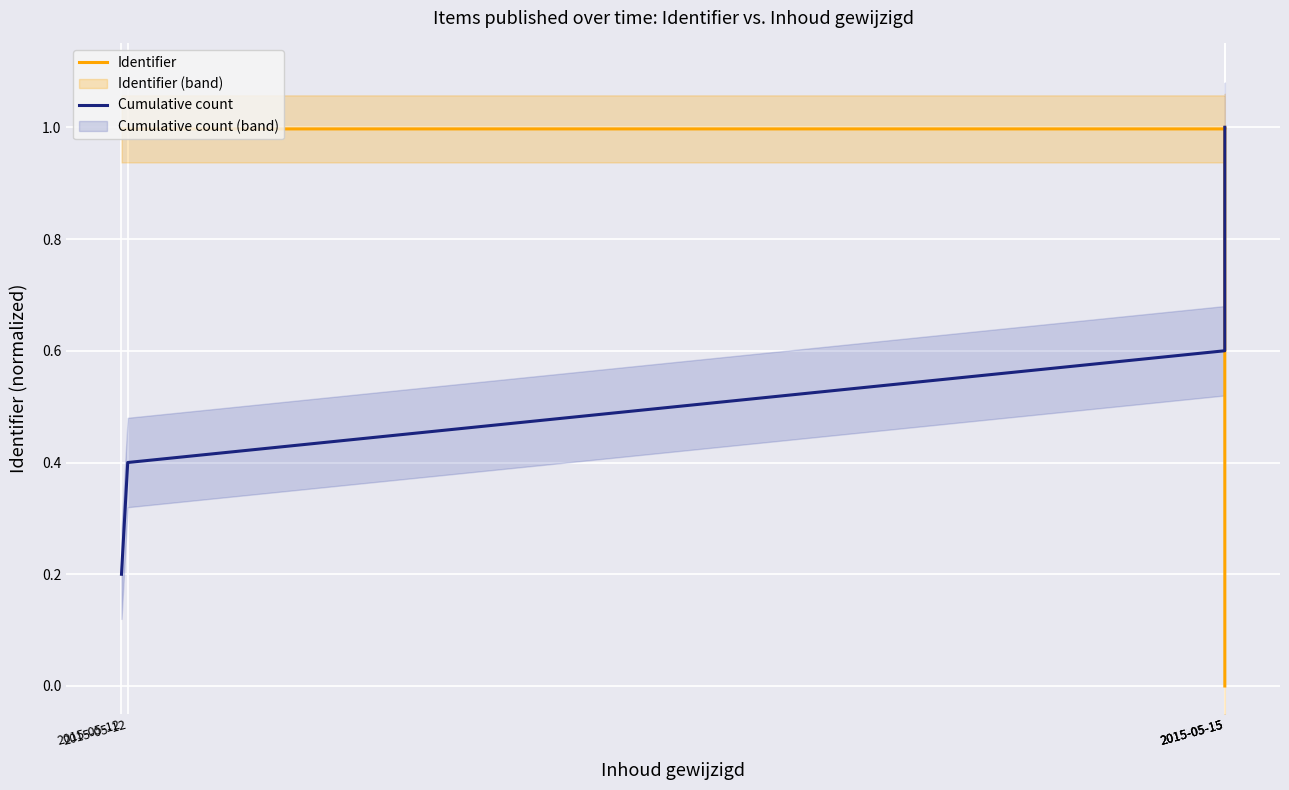

Where is the first local maximum for Identifier?

2015-05-12